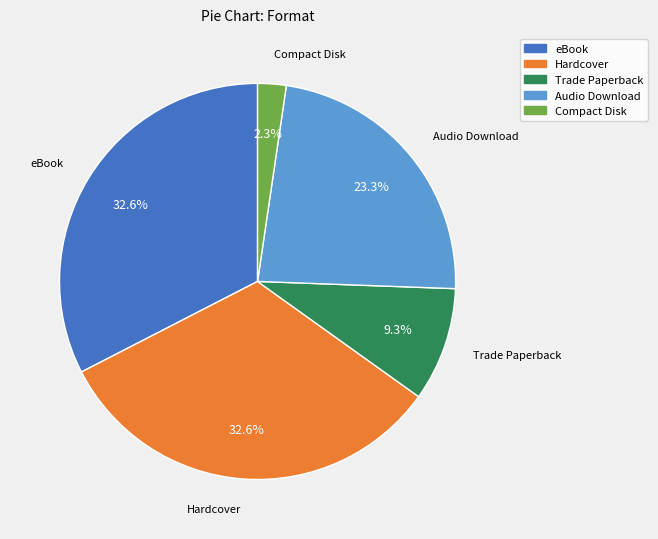

Which has a higher value, Hardcover or Audio Download?

Hardcover